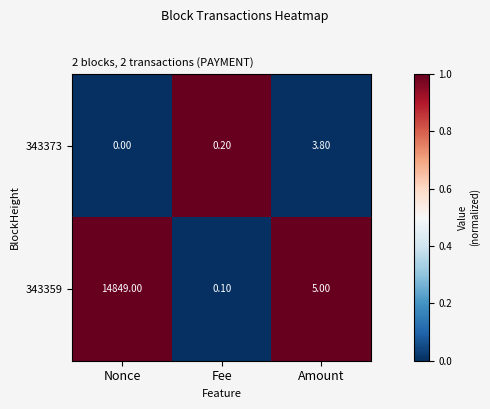

At which label is 343373 closest to 1?

Fee